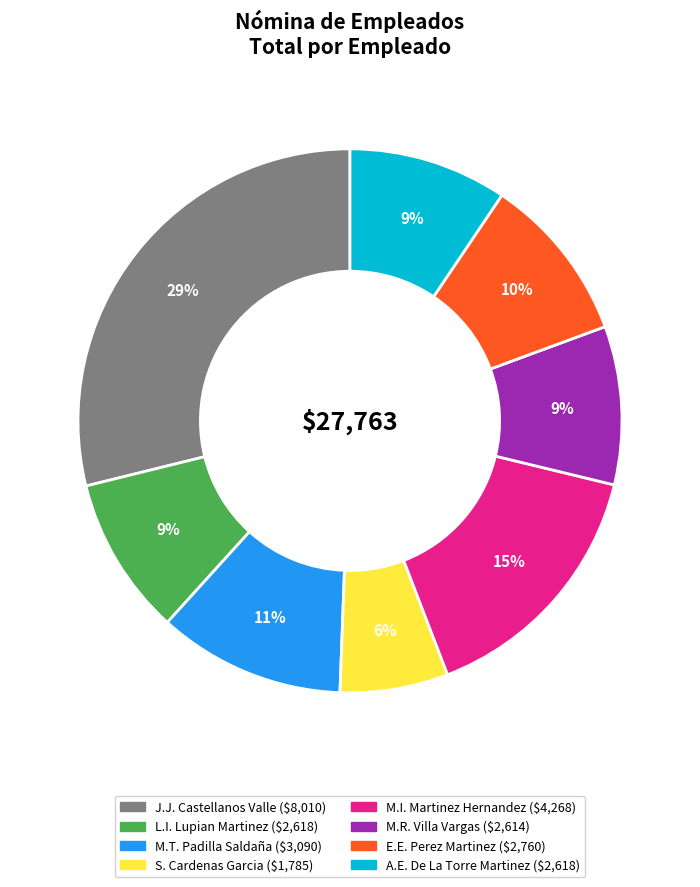

Does any single category account for the majority?

No